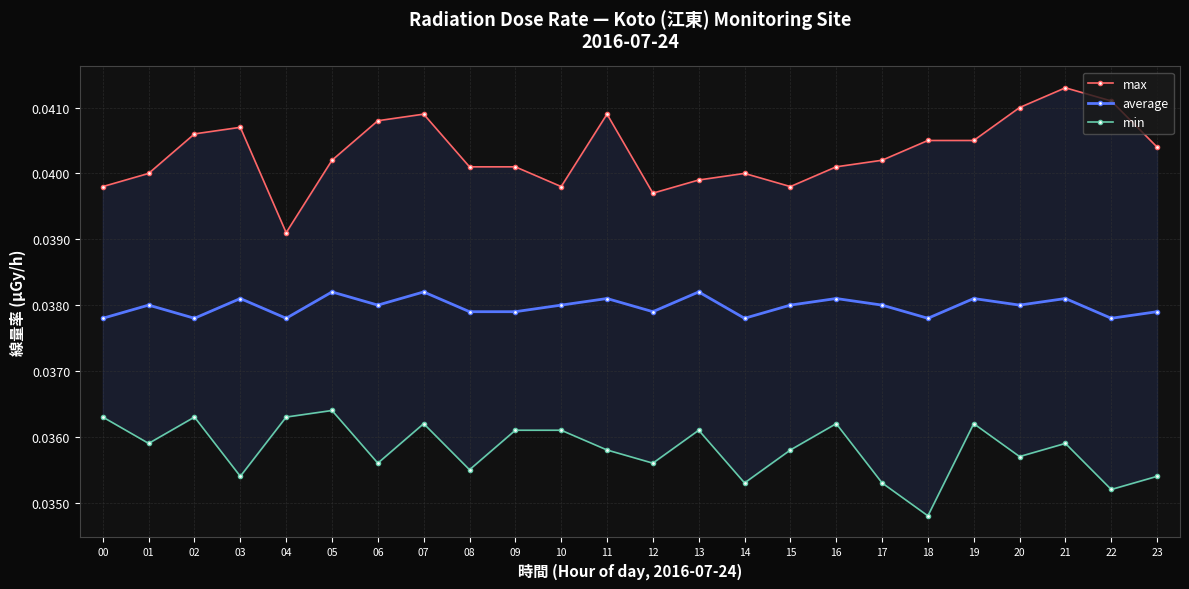

Reading left to right, list all the values displayed in this chart.

max: 00=0.0	01=0.0	02=0.0	03=0.0	04=0.0	05=0.0	06=0.0	07=0.0	08=0.0	09=0.0	10=0.0	11=0.0	12=0.0	13=0.0	14=0.0	15=0.0	16=0.0	17=0.0	18=0.0	19=0.0	20=0.0	21=0.0	22=0.0	23=0.0
average: 00=0.0	01=0.0	02=0.0	03=0.0	04=0.0	05=0.0	06=0.0	07=0.0	08=0.0	09=0.0	10=0.0	11=0.0	12=0.0	13=0.0	14=0.0	15=0.0	16=0.0	17=0.0	18=0.0	19=0.0	20=0.0	21=0.0	22=0.0	23=0.0
min: 00=0.0	01=0.0	02=0.0	03=0.0	04=0.0	05=0.0	06=0.0	07=0.0	08=0.0	09=0.0	10=0.0	11=0.0	12=0.0	13=0.0	14=0.0	15=0.0	16=0.0	17=0.0	18=0.0	19=0.0	20=0.0	21=0.0	22=0.0	23=0.0